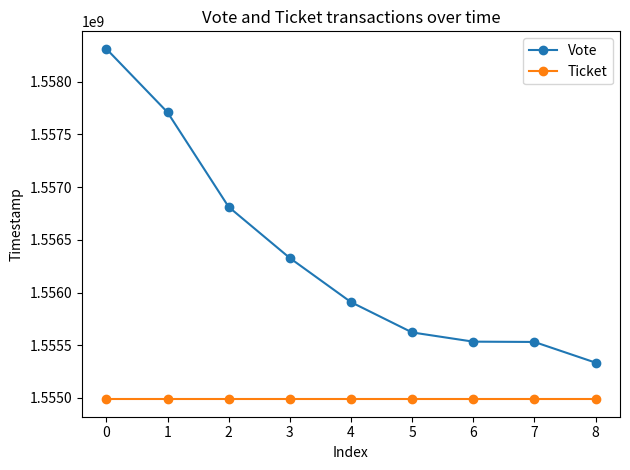

The Ticket series shows 1554987828 at 3. True or false?

True